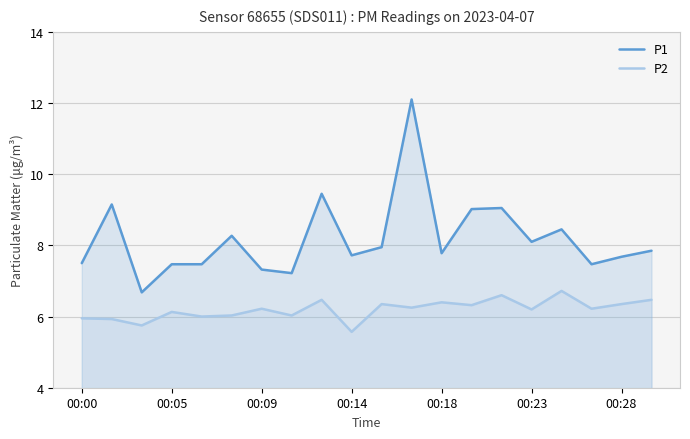

Does the chart display data point markers on the line(s)?

No